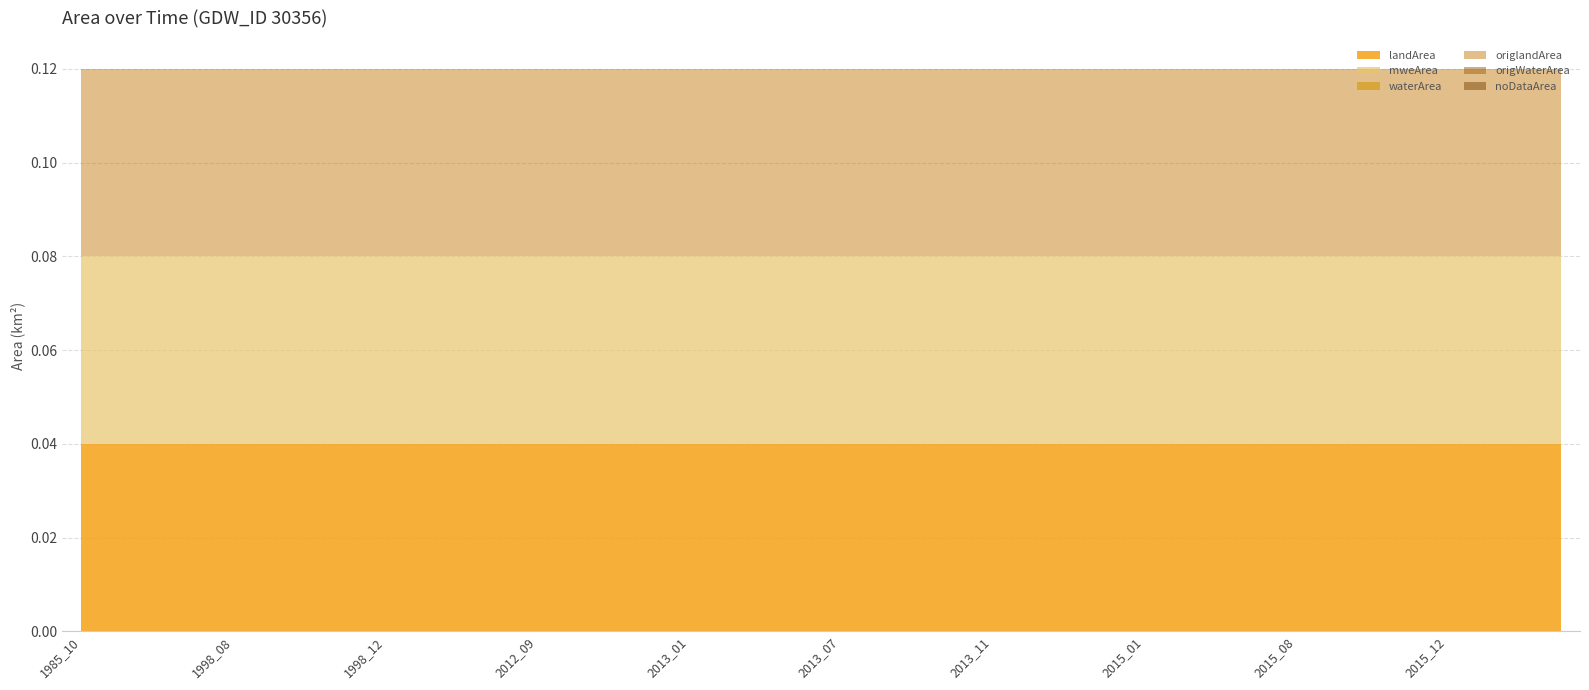

What are all the series names shown in the legend?

waterArea, landArea, origlandArea, origWaterArea, mweArea, noDataArea